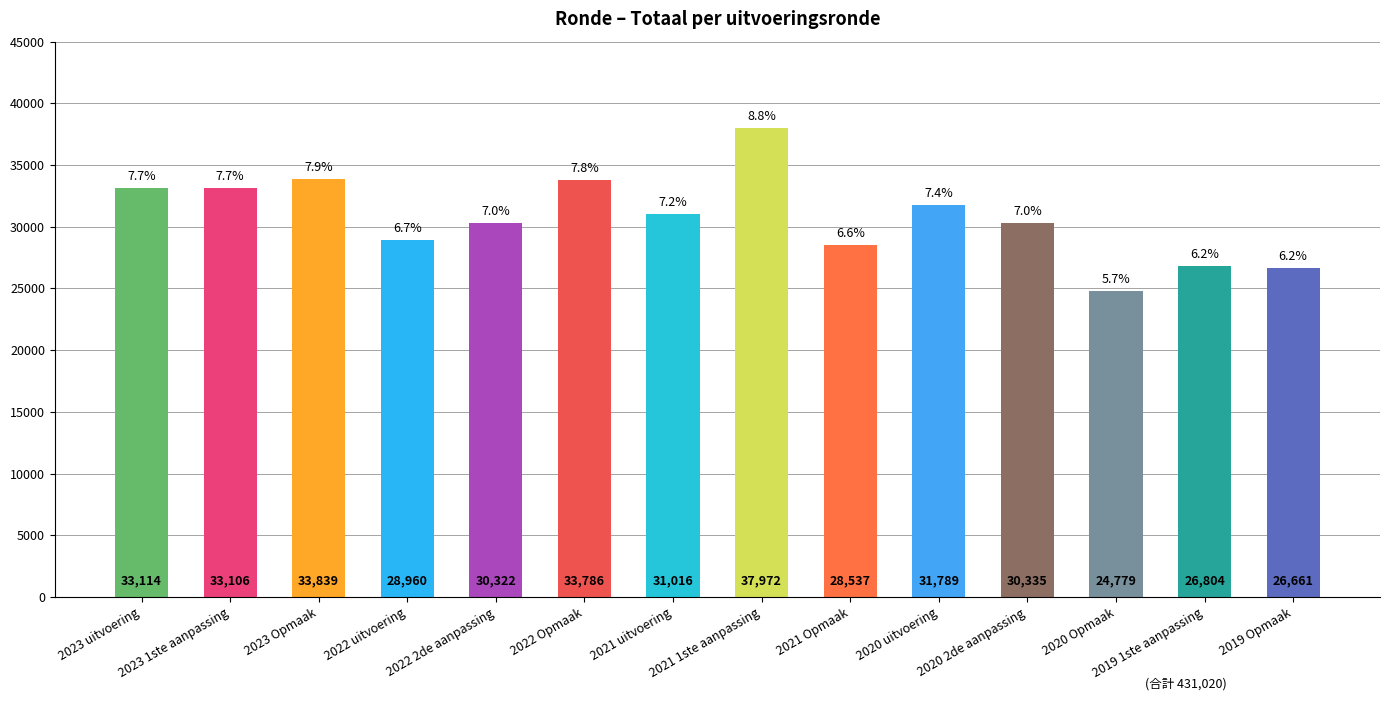

How many series are shown in this chart?

1